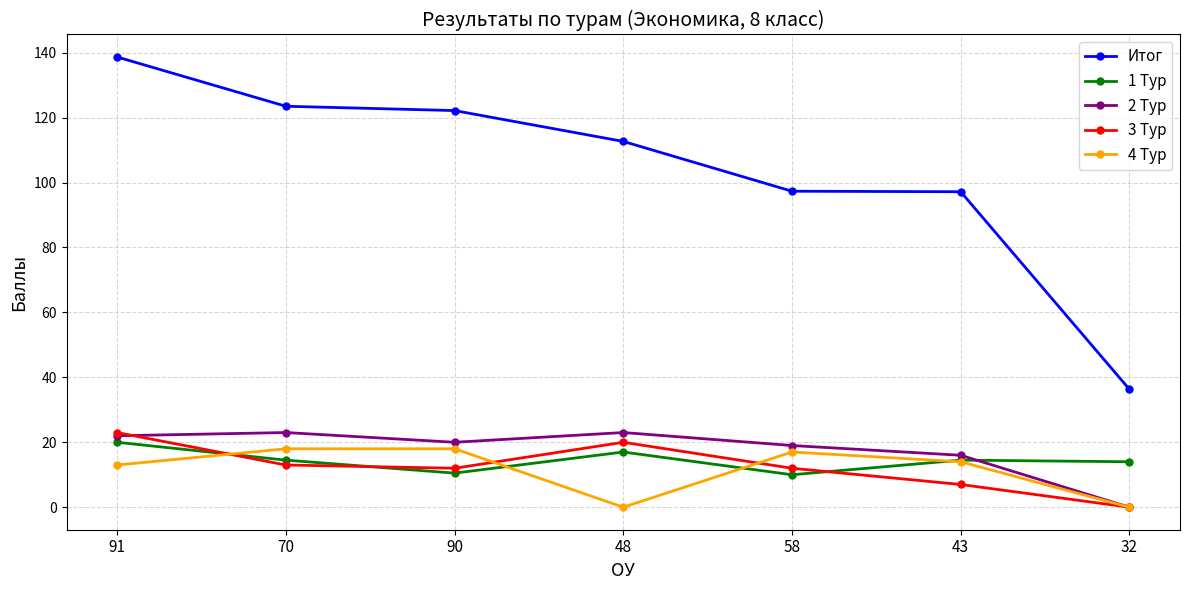

Is it true that Итог equals 122.2 at 90?

True